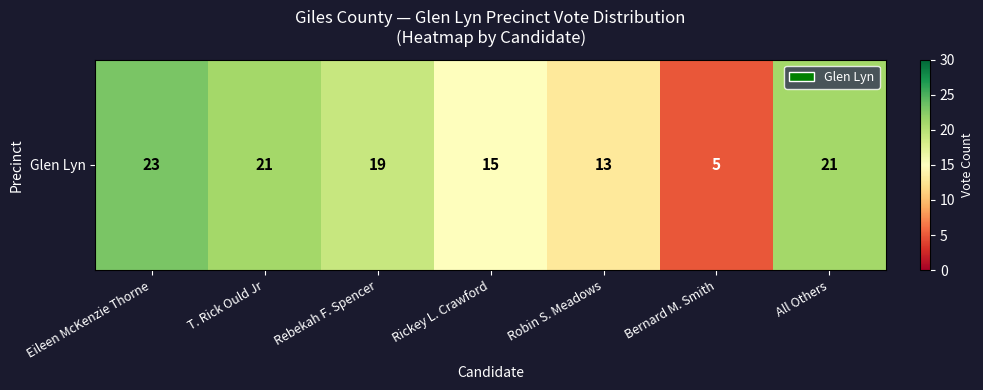

What is the sum of all values?

117